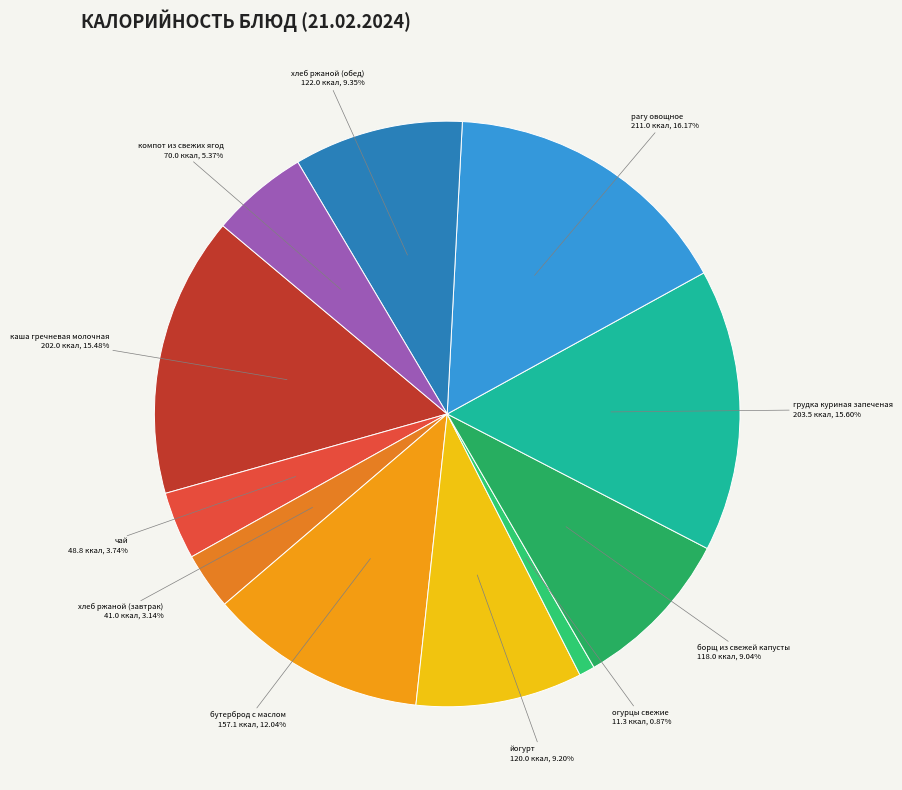

Is the sum of бутерброд с маслом and хлеб ржаной (обед) greater than half?

No